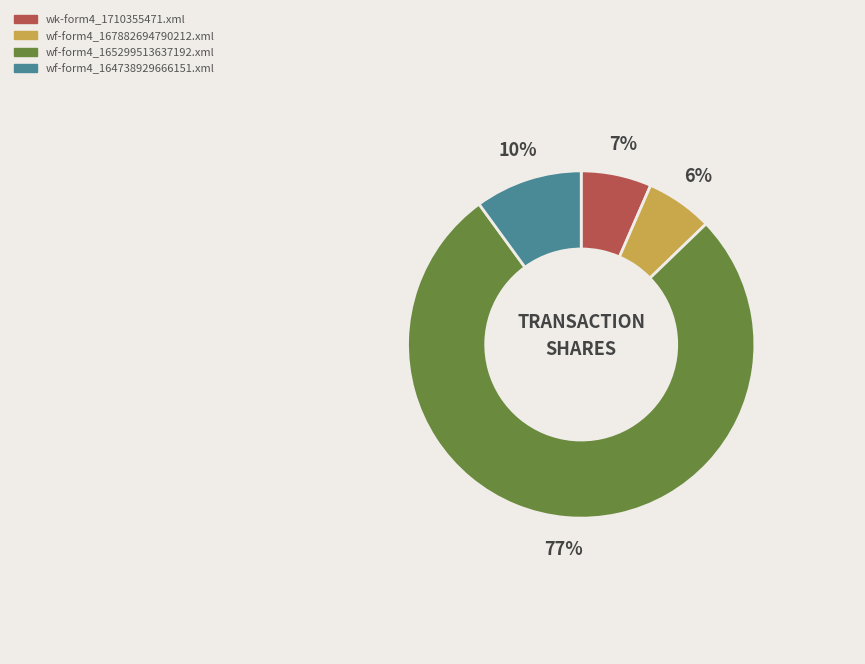

Is the sum of wk-form4_1710355471.xml and wf-form4_167882694790212.xml greater than half?

No